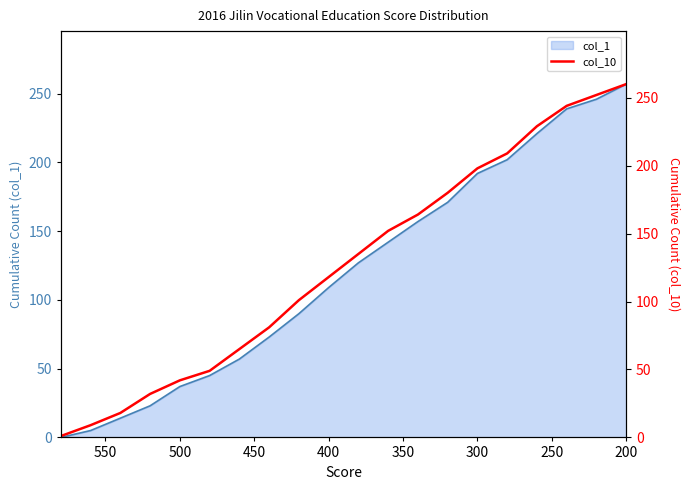

What is the average value?

127